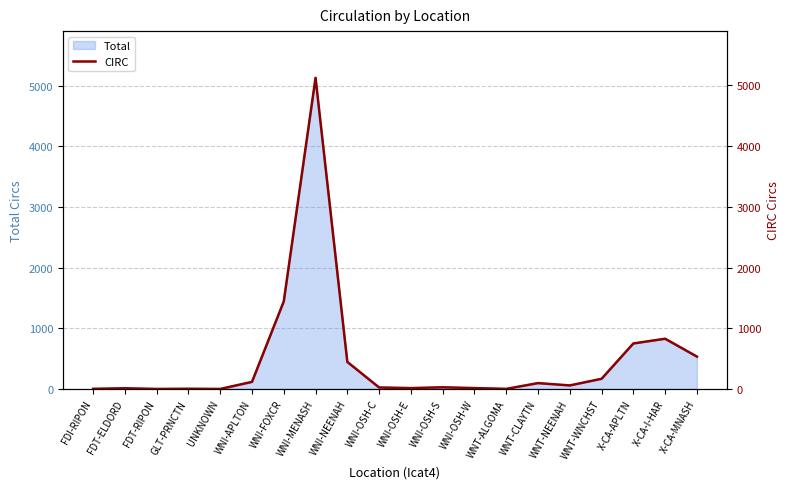

Rank the categories by value from highest to lowest.

WNI-MENASH, WNI-FOXCR, X-CA-I-HAR, X-CA-APLTN, X-CA-MNASH, WNI-NEENAH, WNT-WNCHST, WNI-APLTON, WNT-CLAYTN, WNT-NEENAH, WNI-OSH-S, WNI-OSH-C, WNI-OSH-E, WNI-OSH-W, FDT-ELDORD, GLT-PRNCTN, FDI-RIPON, WNT-ALGOMA, FDT-RIPON, UNKNOWN